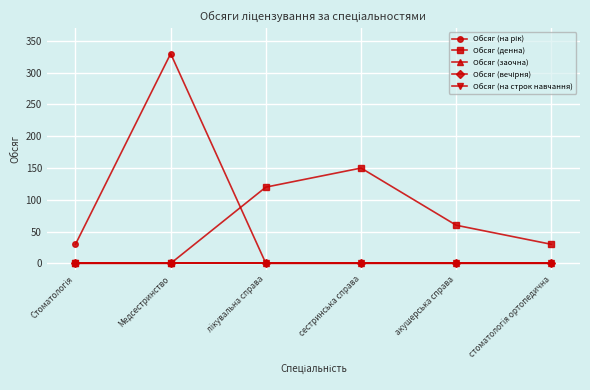

Does the chart display data point markers on the line(s)?

Yes